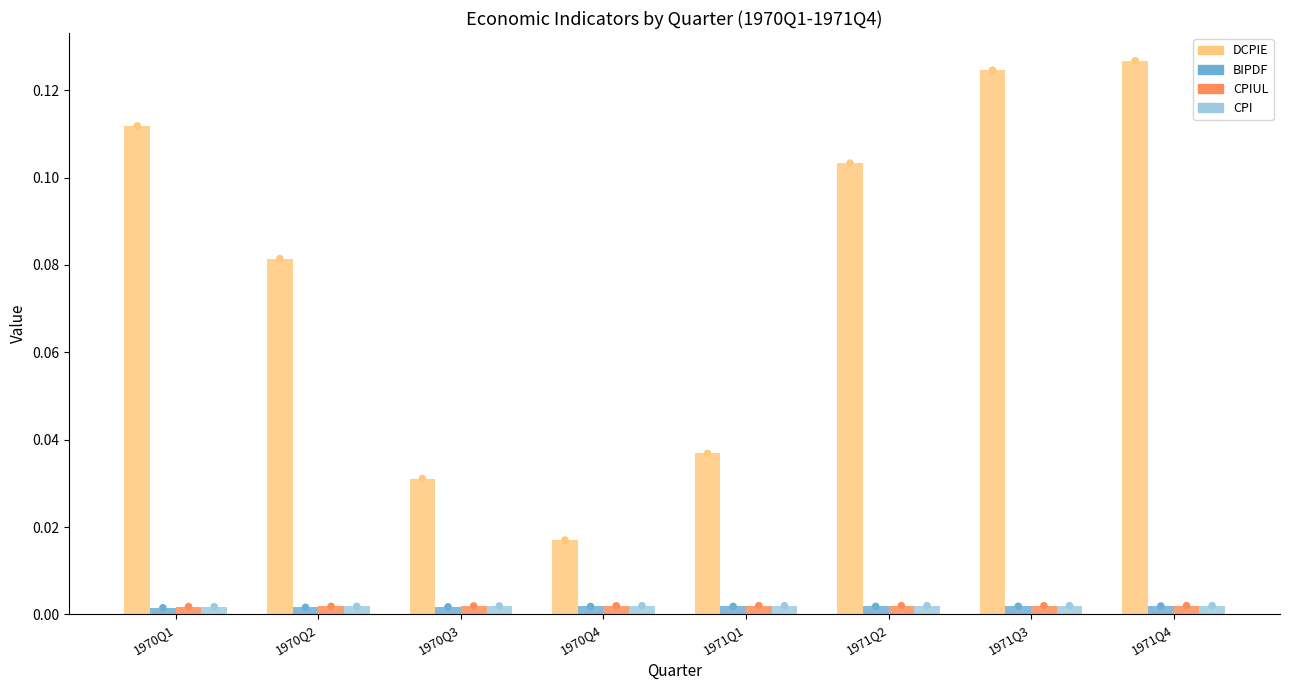

Which series has the widest spread of Y values?

DCPIE